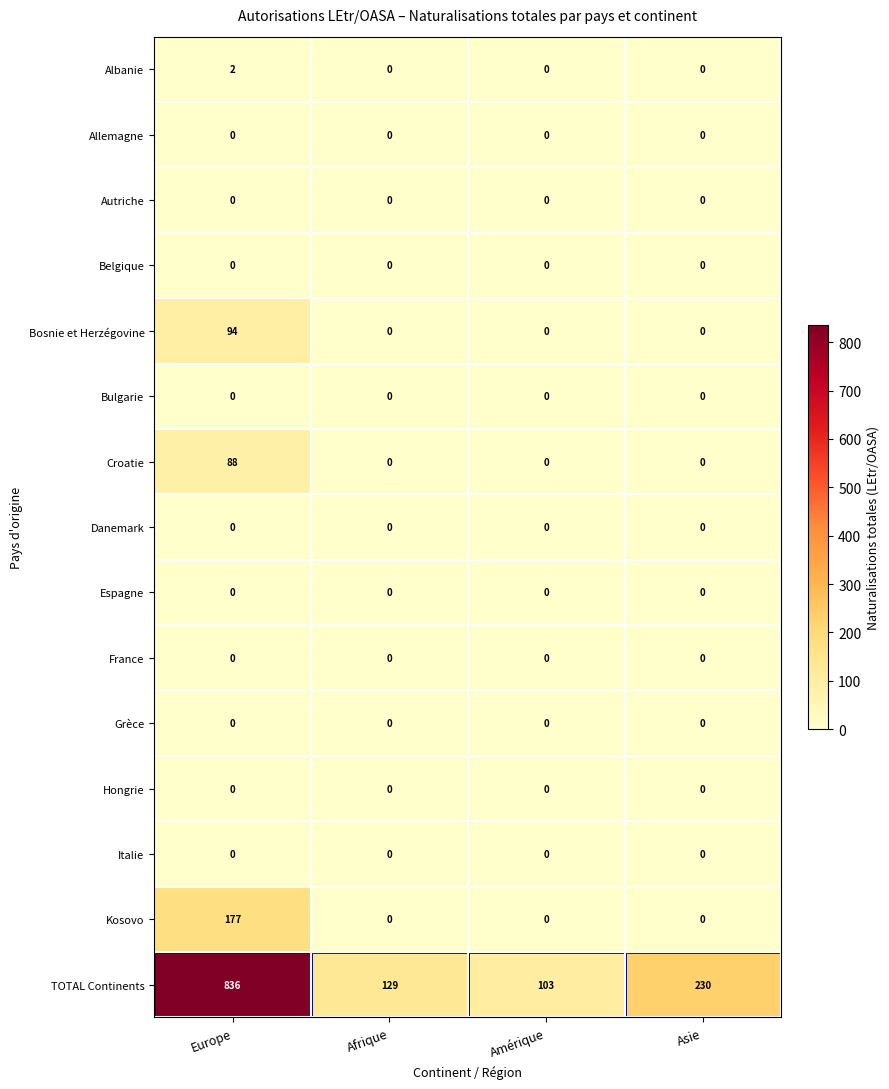

Is it true that Bulgarie equals 0 at Afrique?

True